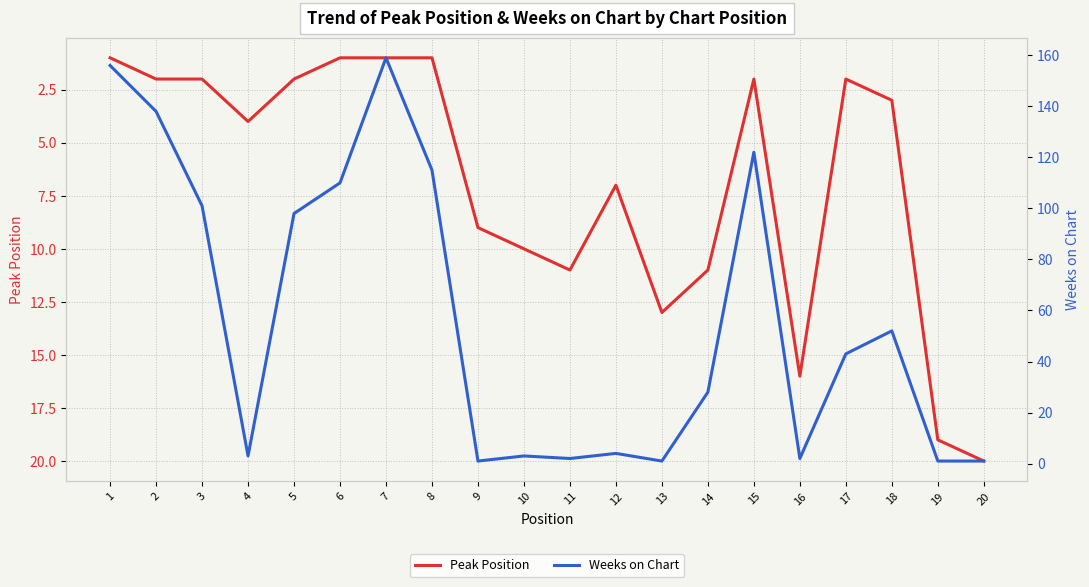

Is the value of Peak Position at 5 greater than the value of Weeks on Chart at 19?

Yes